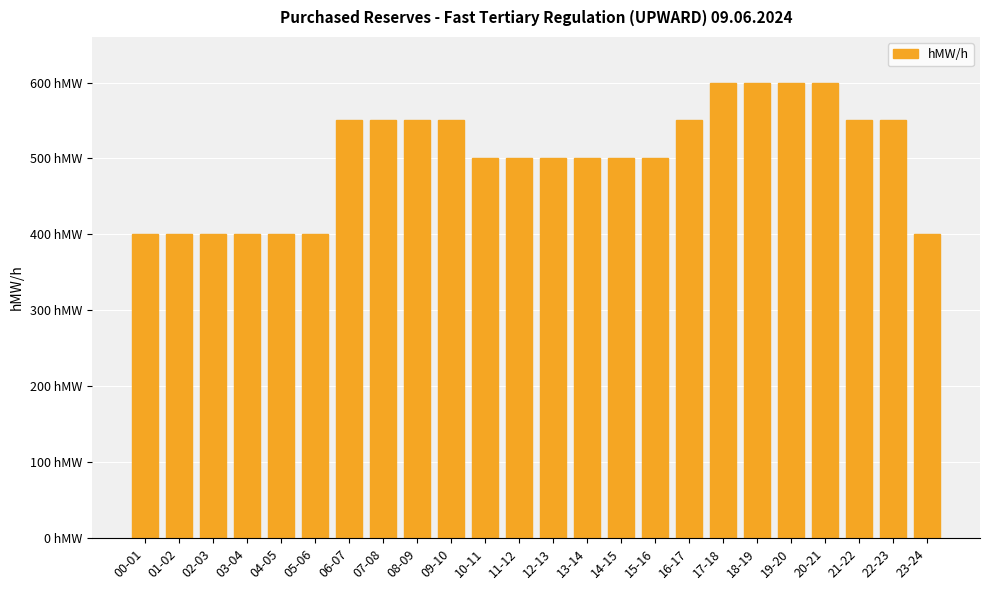

Does the chart contain any negative values?

No